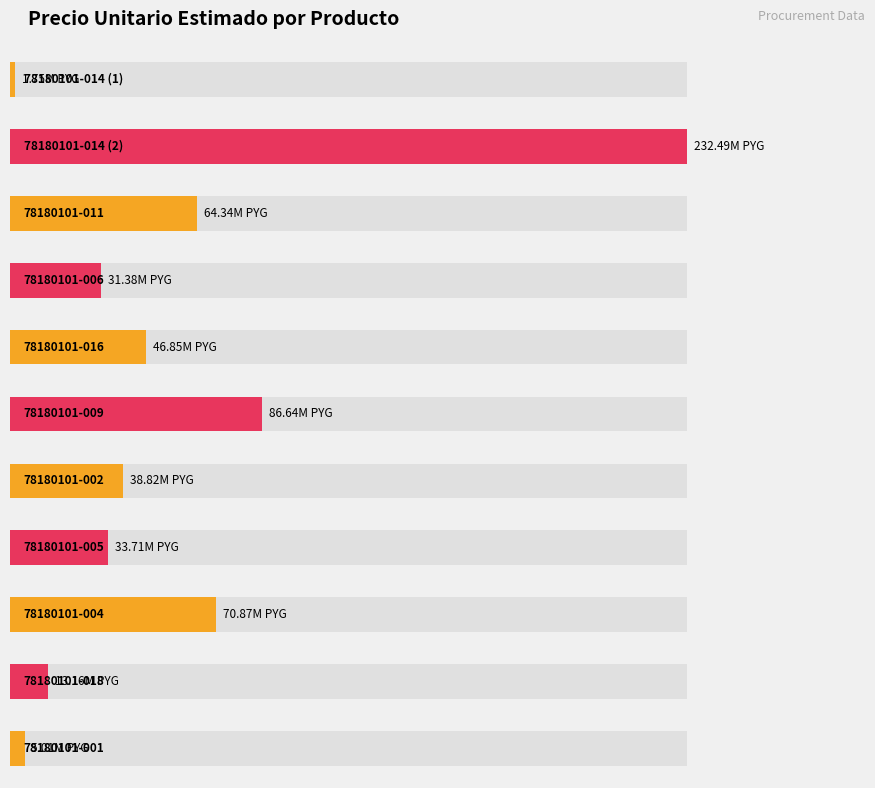

What is the value of the 3rd bar from the left?

64342001